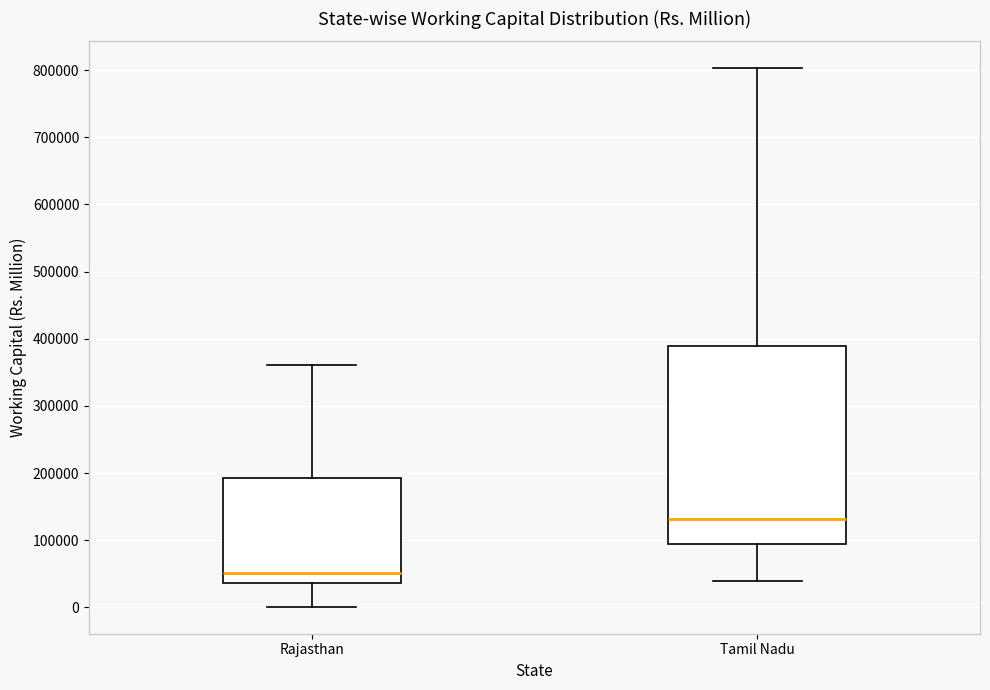

Which box is the tallest, from its lower edge to its upper edge?

Tamil Nadu